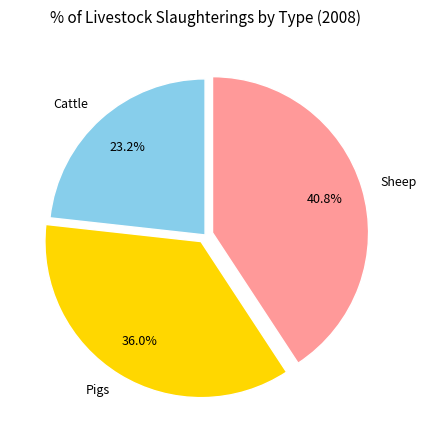

Which category has the biggest portion of the pie?

Sheep